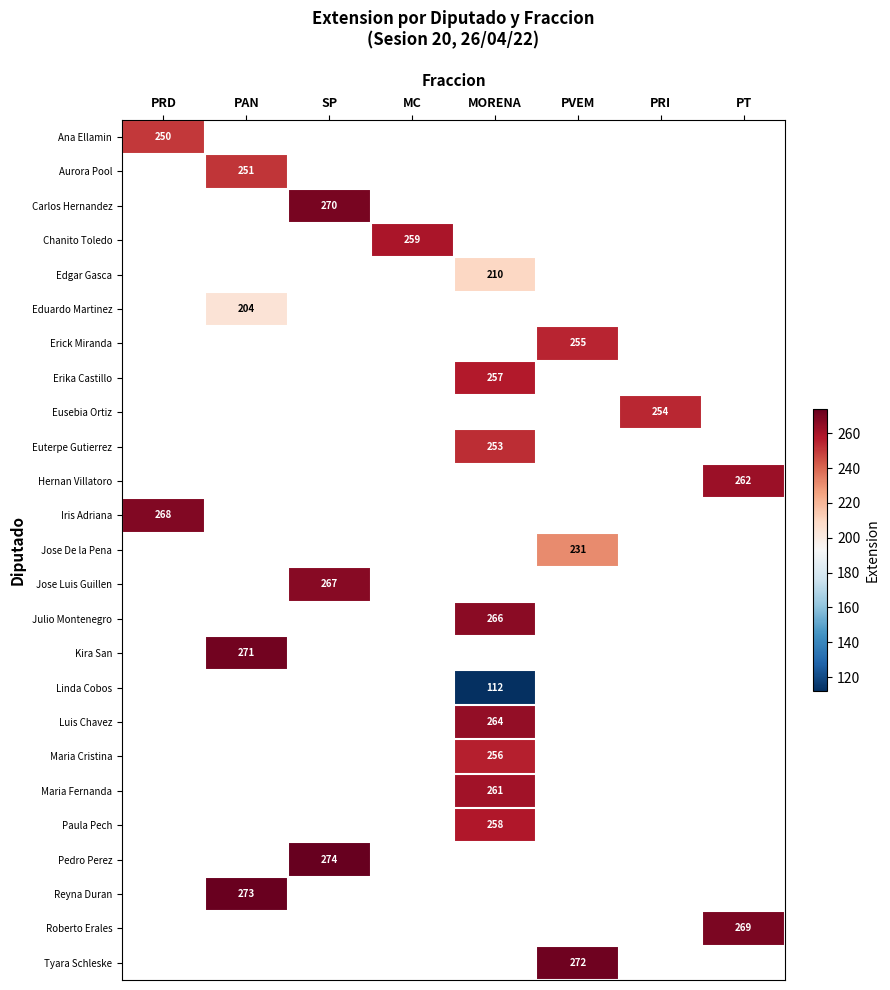

True or false: Eduardo Martinez has a value of 365 at PAN.

False